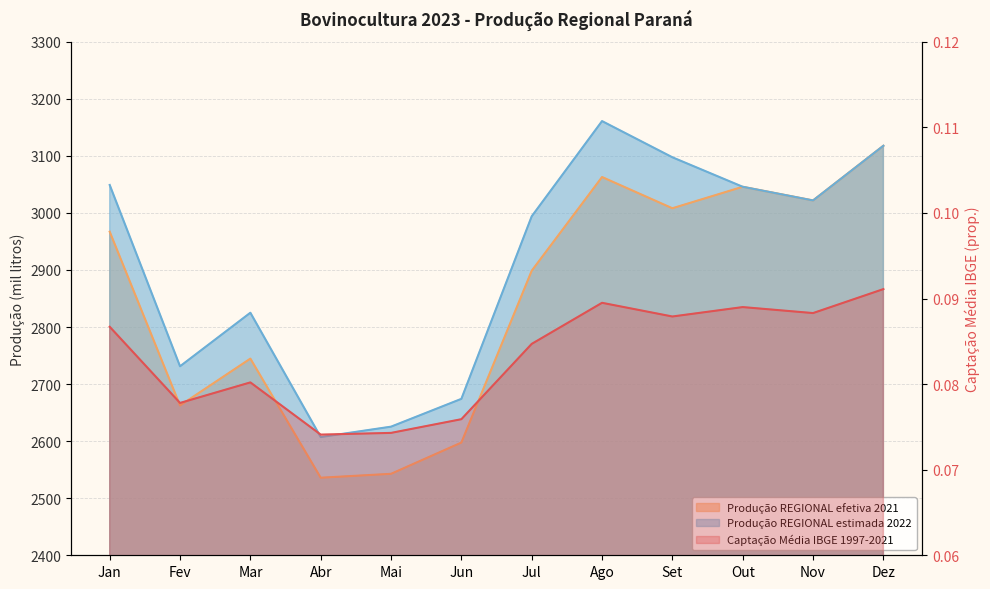

True or false: Produção REGIONAL estimada 2022 and Captação Média IBGE 1997-2021 cross at least once.

False